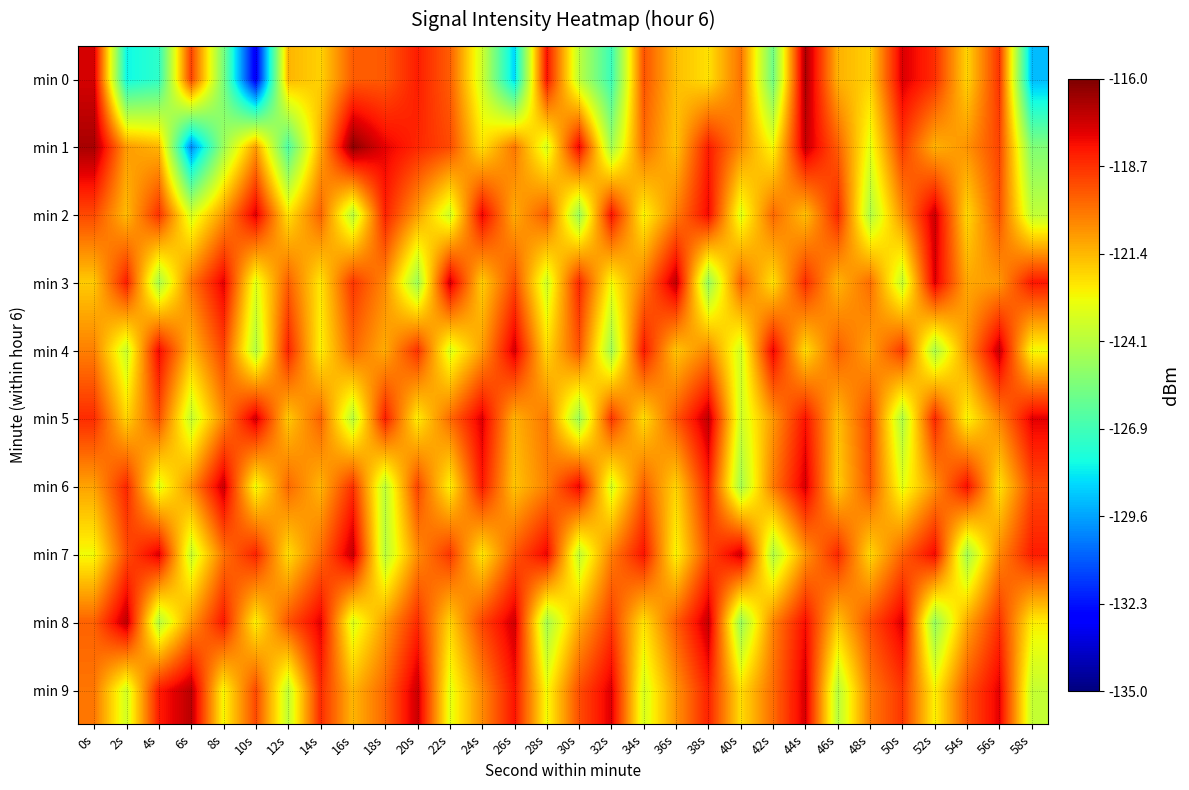

Reading left to right, list all the values displayed in this chart.

min 0: 0s=-117.4	2s=-128.0	4s=-127.3	6s=-119.0	8s=-125.5	10s=-133.0	12s=-121.4	14s=-121.9	16s=-119.6	18s=-119.5	20s=-118.3	22s=-119.6	24s=-123.6	26s=-128.6	28s=-118.1	30s=-124.0	32s=-127.0	34s=-119.4	36s=-121.6	38s=-122.3	40s=-120.0	42s=-125.8	44s=-116.8	46s=-121.3	48s=-122.0	50s=-117.5	52s=-118.6	54s=-122.0	56s=-118.7	58s=-129.1
min 1: 0s=-116.7	2s=-120.8	4s=-121.4	6s=-130.1	8s=-124.8	10s=-120.9	12s=-126.6	14s=-121.2	16s=-116.3	18s=-117.7	20s=-118.5	22s=-119.2	24s=-122.3	26s=-120.1	28s=-123.4	30s=-117.8	32s=-124.6	34s=-119.9	36s=-121.7	38s=-118.3	40s=-120.5	42s=-122.8	44s=-117.2	46s=-119.6	48s=-123.1	50s=-118.9	52s=-121.3	54s=-120.7	56s=-119.1	58s=-125.4
min 2: 0s=-119.2	2s=-121.5	4s=-118.7	6s=-123.4	8s=-120.8	10s=-117.6	12s=-122.3	14s=-119.7	16s=-124.1	18s=-118.4	20s=-120.9	22s=-123.6	24s=-117.8	26s=-121.2	28s=-119.5	30s=-124.8	32s=-118.1	34s=-122.7	36s=-120.3	38s=-117.9	40s=-123.2	42s=-119.8	44s=-121.6	46s=-118.5	48s=-124.3	50s=-120.6	52s=-117.3	54s=-122.1	56s=-119.4	58s=-123.9
min 3: 0s=-121.8	2s=-118.3	4s=-124.5	6s=-120.1	8s=-117.7	10s=-123.2	12s=-119.6	14s=-122.4	16s=-118.8	18s=-120.5	20s=-124.7	22s=-117.4	24s=-121.9	26s=-119.2	28s=-123.6	30s=-118.5	32s=-122.8	34s=-120.2	36s=-117.1	38s=-124.9	40s=-119.7	42s=-122.3	44s=-118.6	46s=-121.4	48s=-119.9	50s=-123.8	52s=-117.6	54s=-121.1	56s=-120.8	58s=-118.2
min 4: 0s=-120.3	2s=-123.7	4s=-117.9	6s=-121.5	8s=-119.1	10s=-124.2	12s=-118.4	14s=-122.6	16s=-119.8	18s=-121.2	20s=-118.7	22s=-123.3	24s=-120.9	26s=-117.5	28s=-122.1	30s=-119.4	32s=-124.6	34s=-118.2	36s=-121.7	38s=-120.4	40s=-123.5	42s=-117.8	44s=-122.2	46s=-119.6	48s=-121.0	50s=-118.9	52s=-124.4	54s=-120.7	56s=-117.2	58s=-122.8
min 5: 0s=-118.6	2s=-122.0	4s=-119.3	6s=-123.8	8s=-120.5	10s=-117.4	12s=-121.8	14s=-119.7	16s=-124.1	18s=-118.3	20s=-122.5	22s=-119.9	24s=-117.6	26s=-121.3	28s=-120.1	30s=-124.7	32s=-118.8	34s=-122.2	36s=-119.5	38s=-117.1	40s=-123.6	42s=-120.8	44s=-118.1	46s=-121.6	48s=-119.2	50s=-124.3	52s=-118.5	54s=-122.7	56s=-120.4	58s=-117.7
min 6: 0s=-121.0	2s=-118.5	4s=-123.2	6s=-120.6	8s=-117.3	10s=-122.9	12s=-119.8	14s=-121.4	16s=-118.7	18s=-124.0	20s=-119.1	22s=-122.6	24s=-118.2	26s=-121.7	28s=-120.3	30s=-117.8	32s=-123.4	34s=-119.6	36s=-122.0	38s=-118.4	40s=-124.5	42s=-120.2	44s=-117.5	46s=-121.9	48s=-119.4	50s=-123.1	52s=-120.7	54s=-118.0	56s=-122.3	58s=-119.2
min 7: 0s=-122.8	2s=-119.3	4s=-117.6	6s=-123.7	8s=-120.1	10s=-118.4	12s=-122.2	14s=-119.9	16s=-117.2	18s=-124.1	20s=-120.6	22s=-118.8	24s=-122.4	26s=-119.5	28s=-117.8	30s=-123.9	32s=-120.3	34s=-118.1	36s=-122.7	38s=-119.2	40s=-117.4	42s=-124.3	44s=-120.8	46s=-118.5	48s=-122.1	50s=-119.7	52s=-117.9	54s=-124.6	56s=-120.5	58s=-118.3
min 8: 0s=-119.7	2s=-117.1	4s=-124.2	6s=-120.8	8s=-118.2	10s=-122.6	12s=-119.4	14s=-117.7	16s=-123.3	18s=-120.9	20s=-118.6	22s=-122.0	24s=-119.1	26s=-117.4	28s=-124.5	30s=-121.2	32s=-118.9	34s=-122.3	36s=-119.6	38s=-117.2	40s=-124.8	42s=-120.4	44s=-118.0	46s=-121.7	48s=-119.3	50s=-117.6	52s=-124.9	54s=-121.1	56s=-118.7	58s=-122.5
min 9: 0s=-120.1	2s=-123.5	4s=-118.3	6s=-117.0	8s=-122.7	10s=-119.2	12s=-123.9	14s=-118.6	16s=-121.4	18s=-119.8	20s=-117.3	22s=-123.1	24s=-120.5	26s=-118.1	28s=-122.8	30s=-119.3	32s=-117.6	34s=-123.4	36s=-120.7	38s=-118.4	40s=-122.2	42s=-119.9	44s=-117.5	46s=-124.1	48s=-120.2	50s=-118.8	52s=-122.6	54s=-119.4	56s=-117.7	58s=-123.8